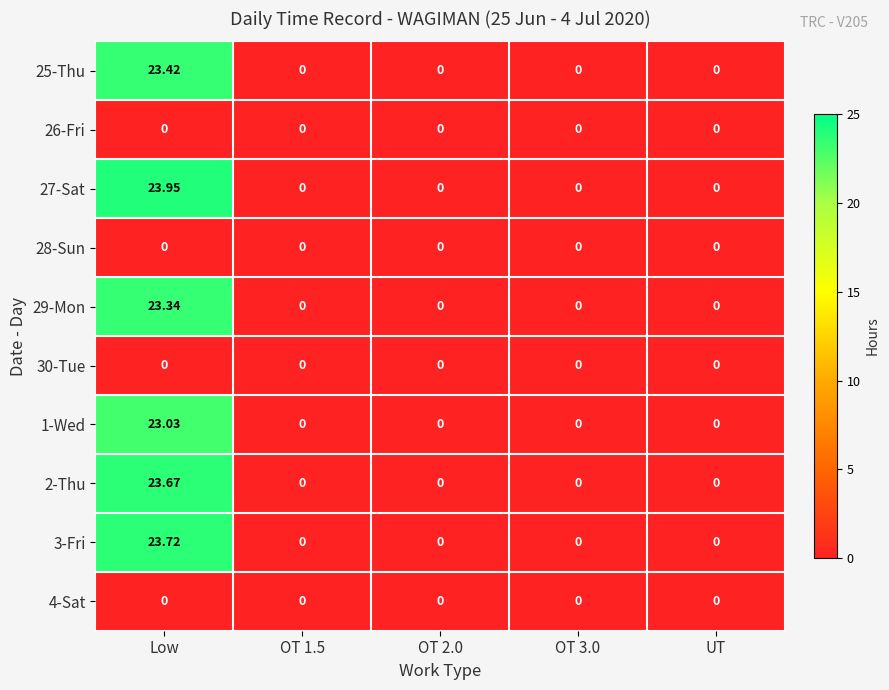

Which series has the largest total across all categories?

27-Sat